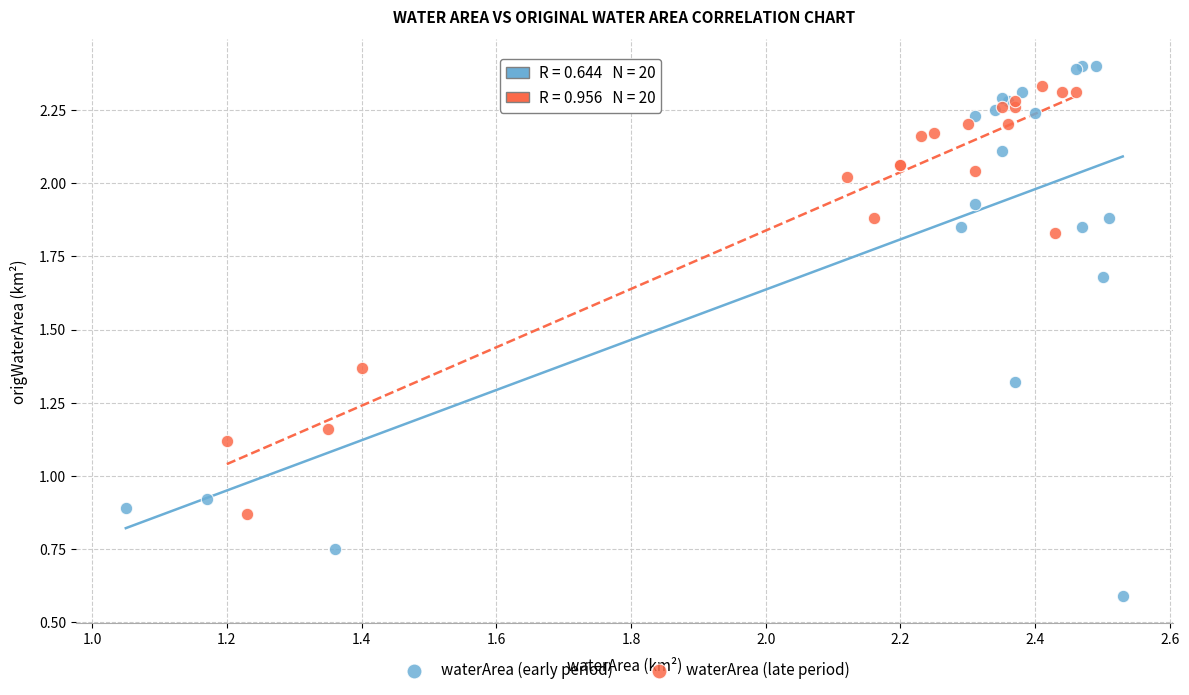

Which series contains the lowest Y value?

waterArea (early period)